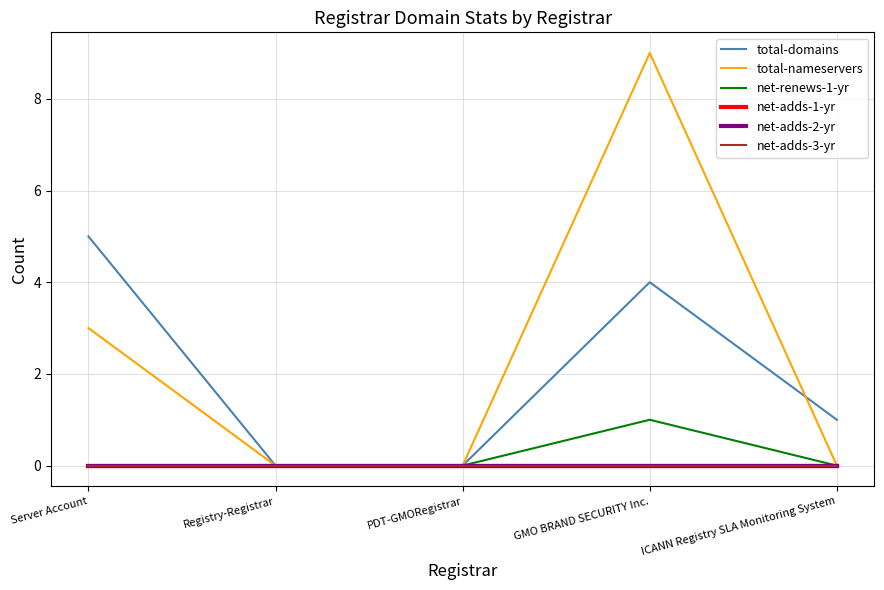

Is this an area chart (filled region under the line)?

No